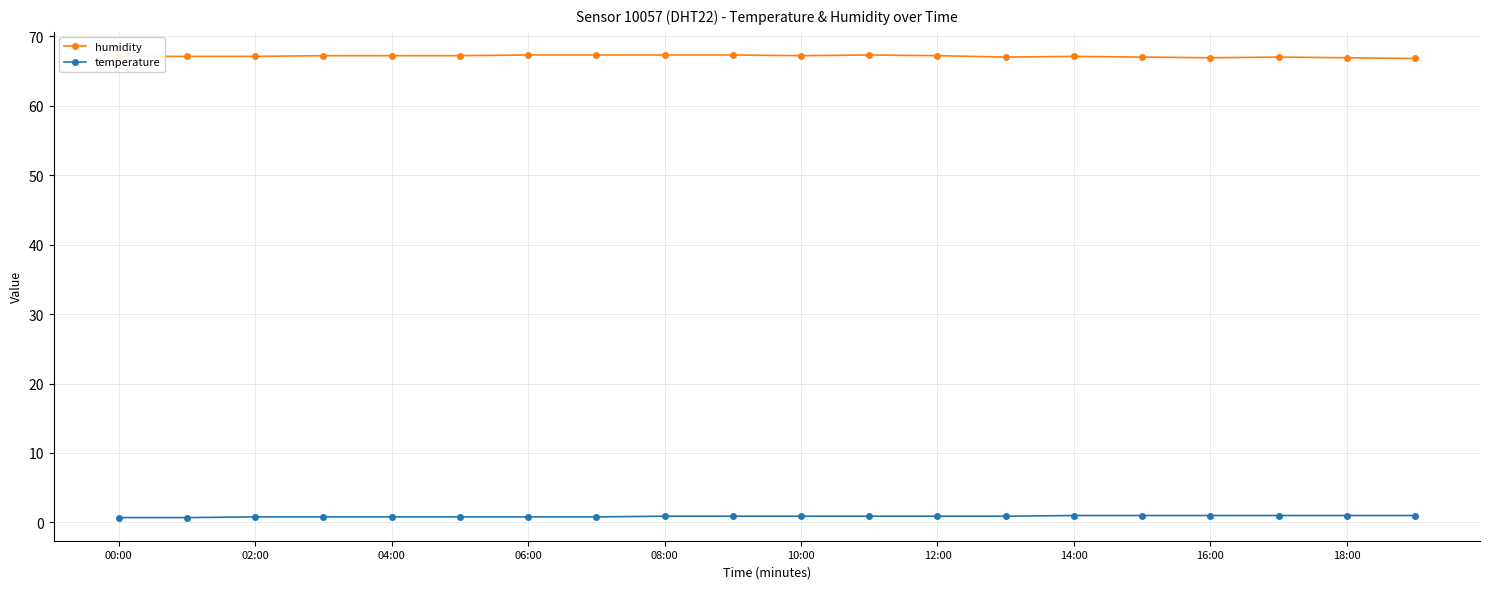

True or false: temperature and humidity cross at least once.

False